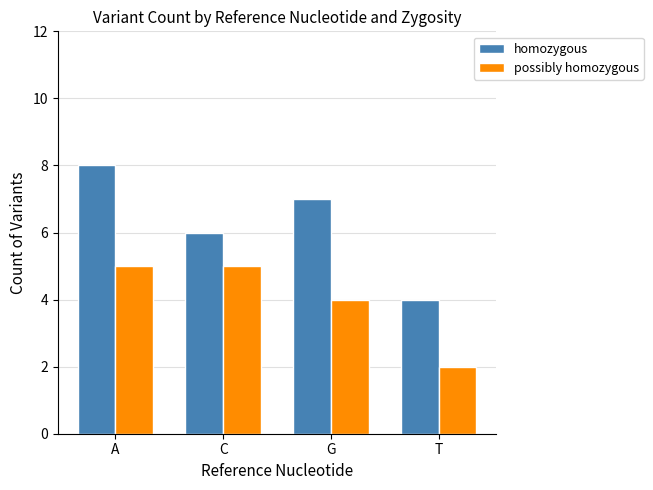

True or false: homozygous has a value of 5 at G.

False